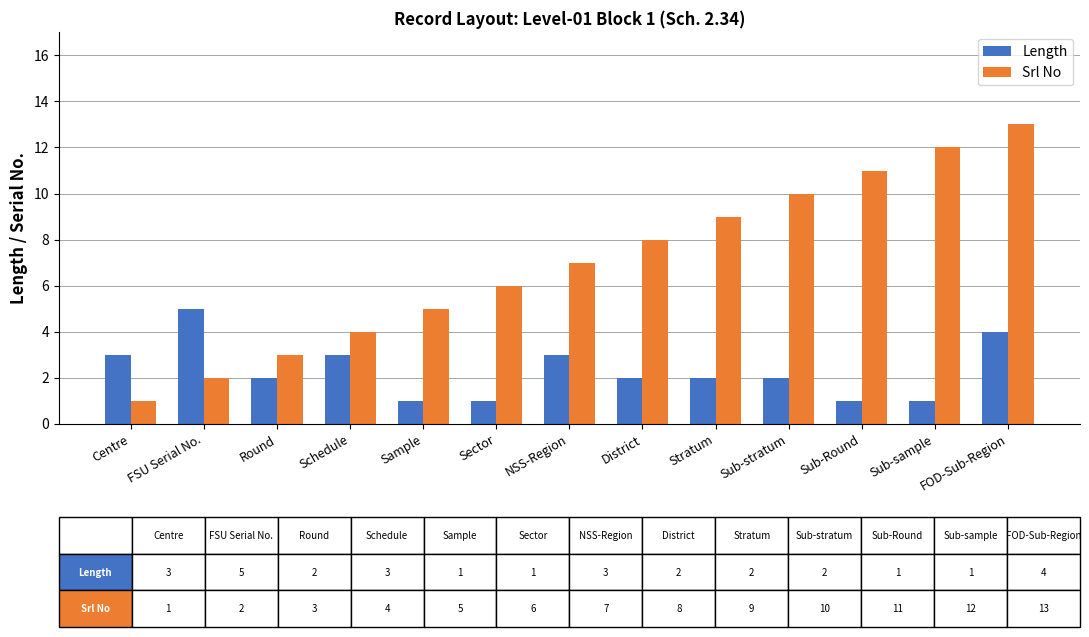

What is the minimum value shown in the chart?

1